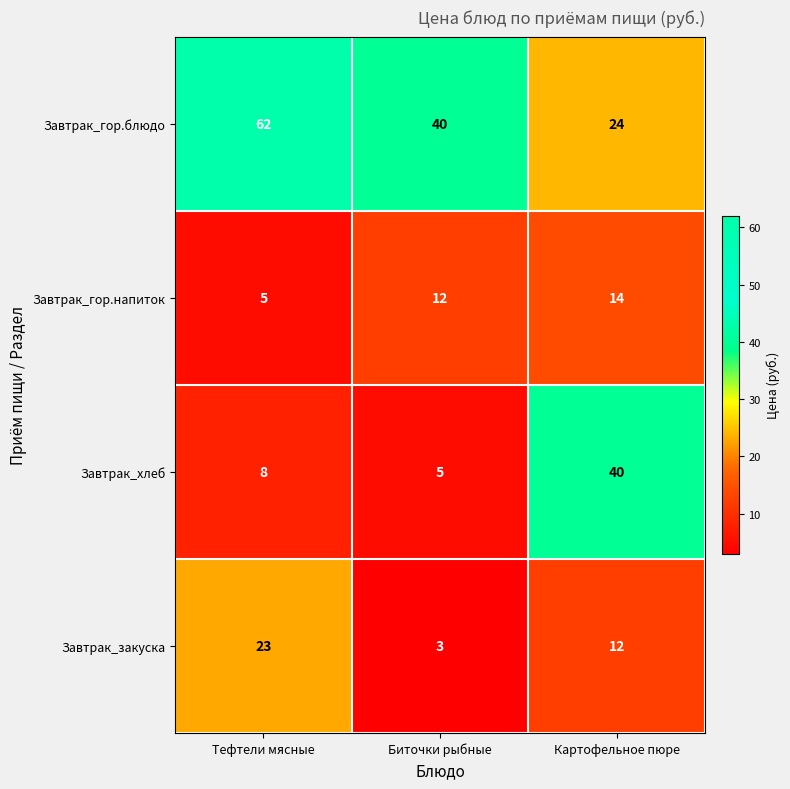

Rank the series at Картофельное пюре from lowest to highest value.

Завтрак_закуска, Завтрак_гор.напиток, Завтрак_гор.блюдо, Завтрак_хлеб